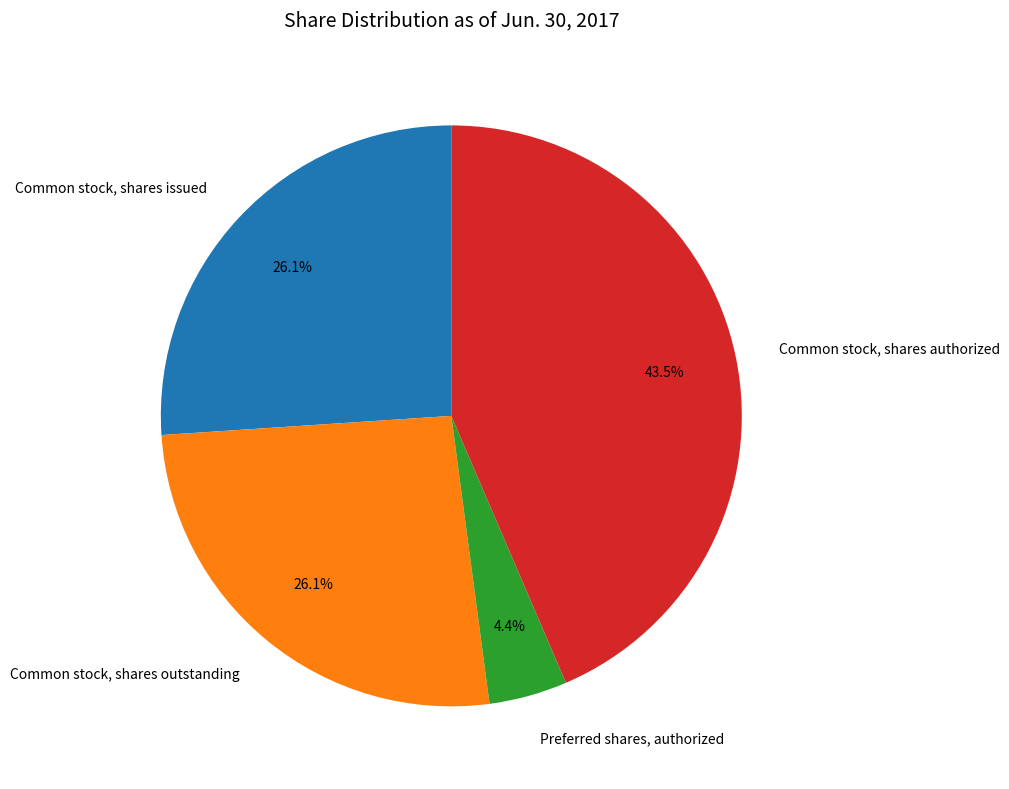

Does any single category account for the majority?

No